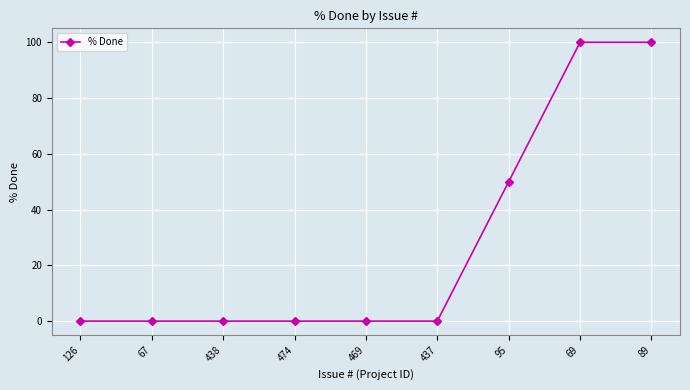

Count the number of data series in this chart.

1